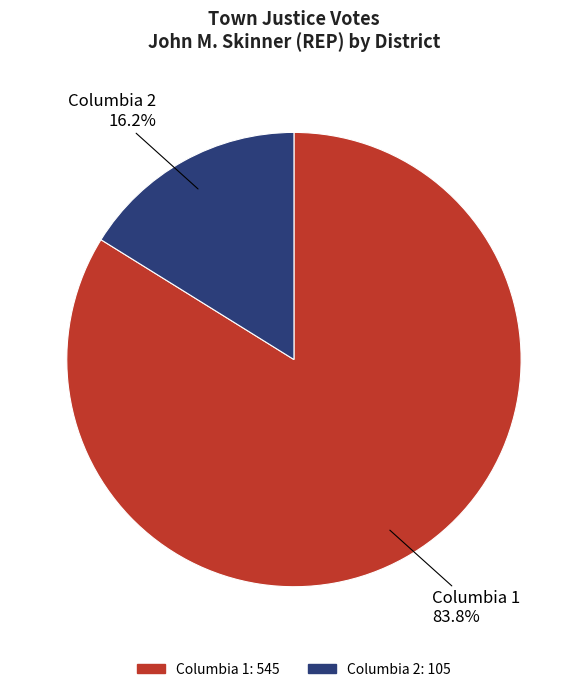

To the nearest percent, what is the difference between the Columbia 1 and Columbia 2 slice percentages?

68%